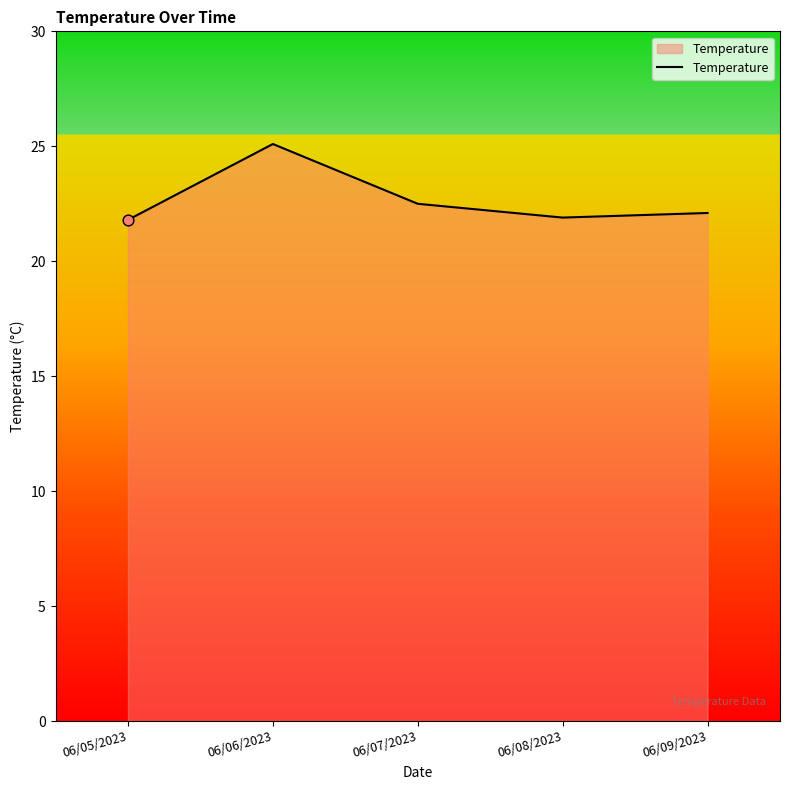

What is the ratio of the value at 06/06/2023 to the value at 06/08/2023?

1.1